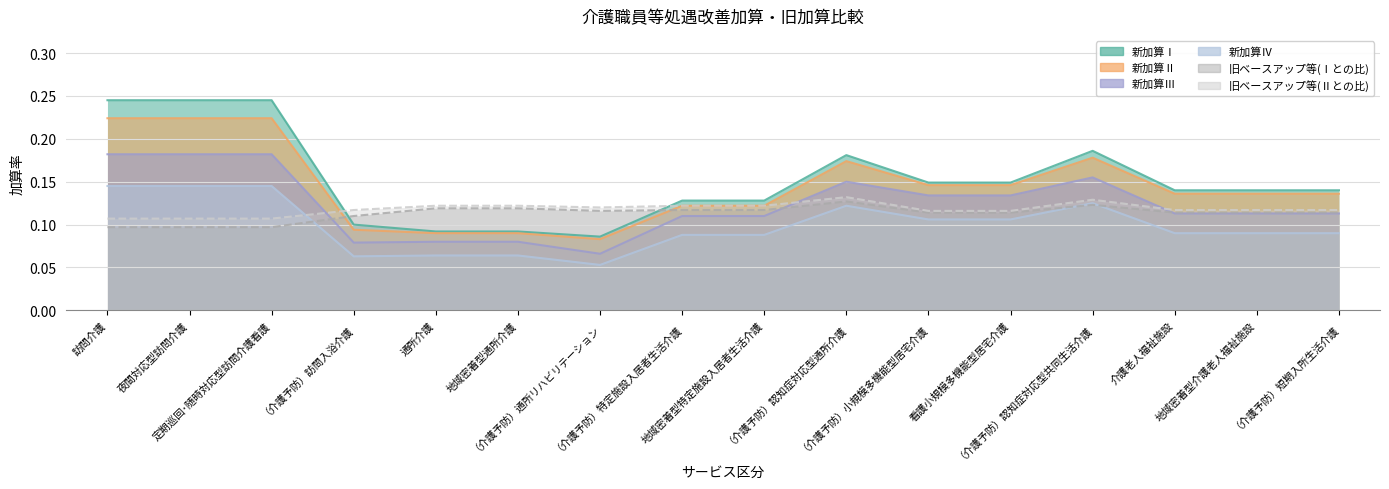

Where do 新加算Ⅰ and 旧ベースアップ等(Ⅰとの比) first cross each other?

定期巡回･随時対応型訪問介護看護 and （介護予防）訪問入浴介護